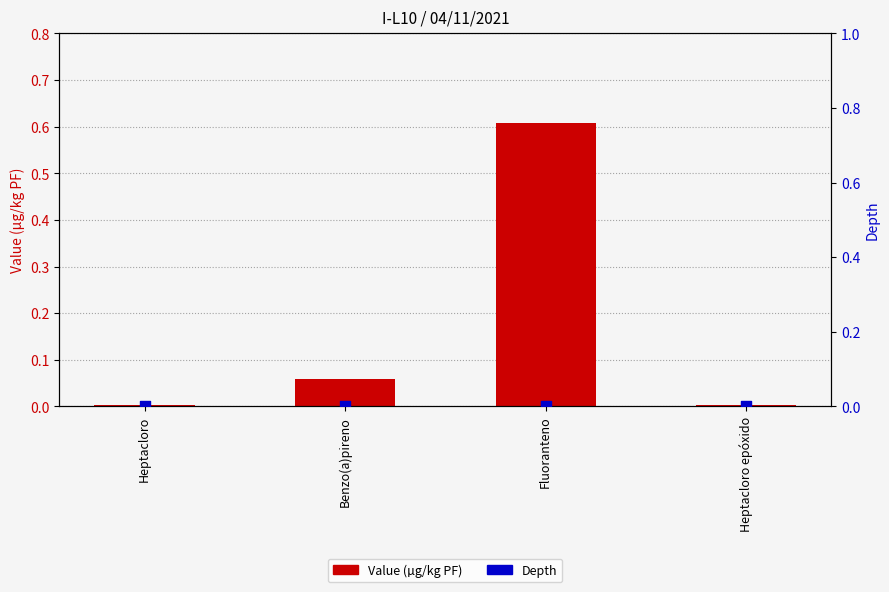

Which series reaches the minimum Y coordinate?

Depth